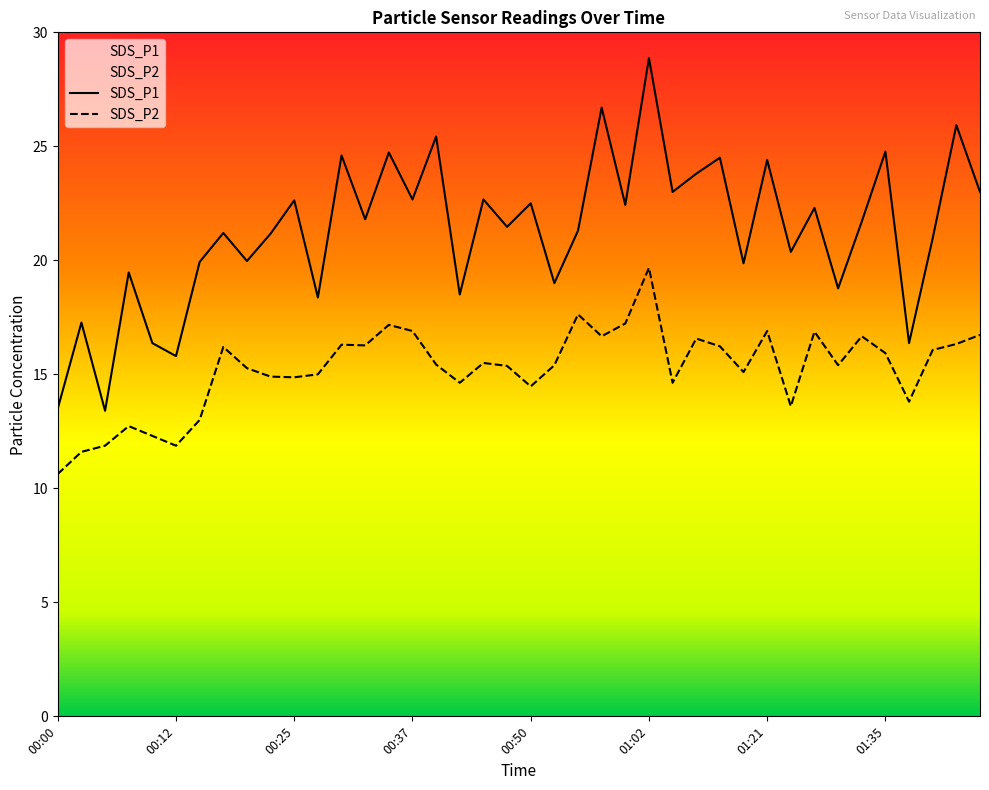

What is the spread (max minus min) of values at 01:05?

8.4